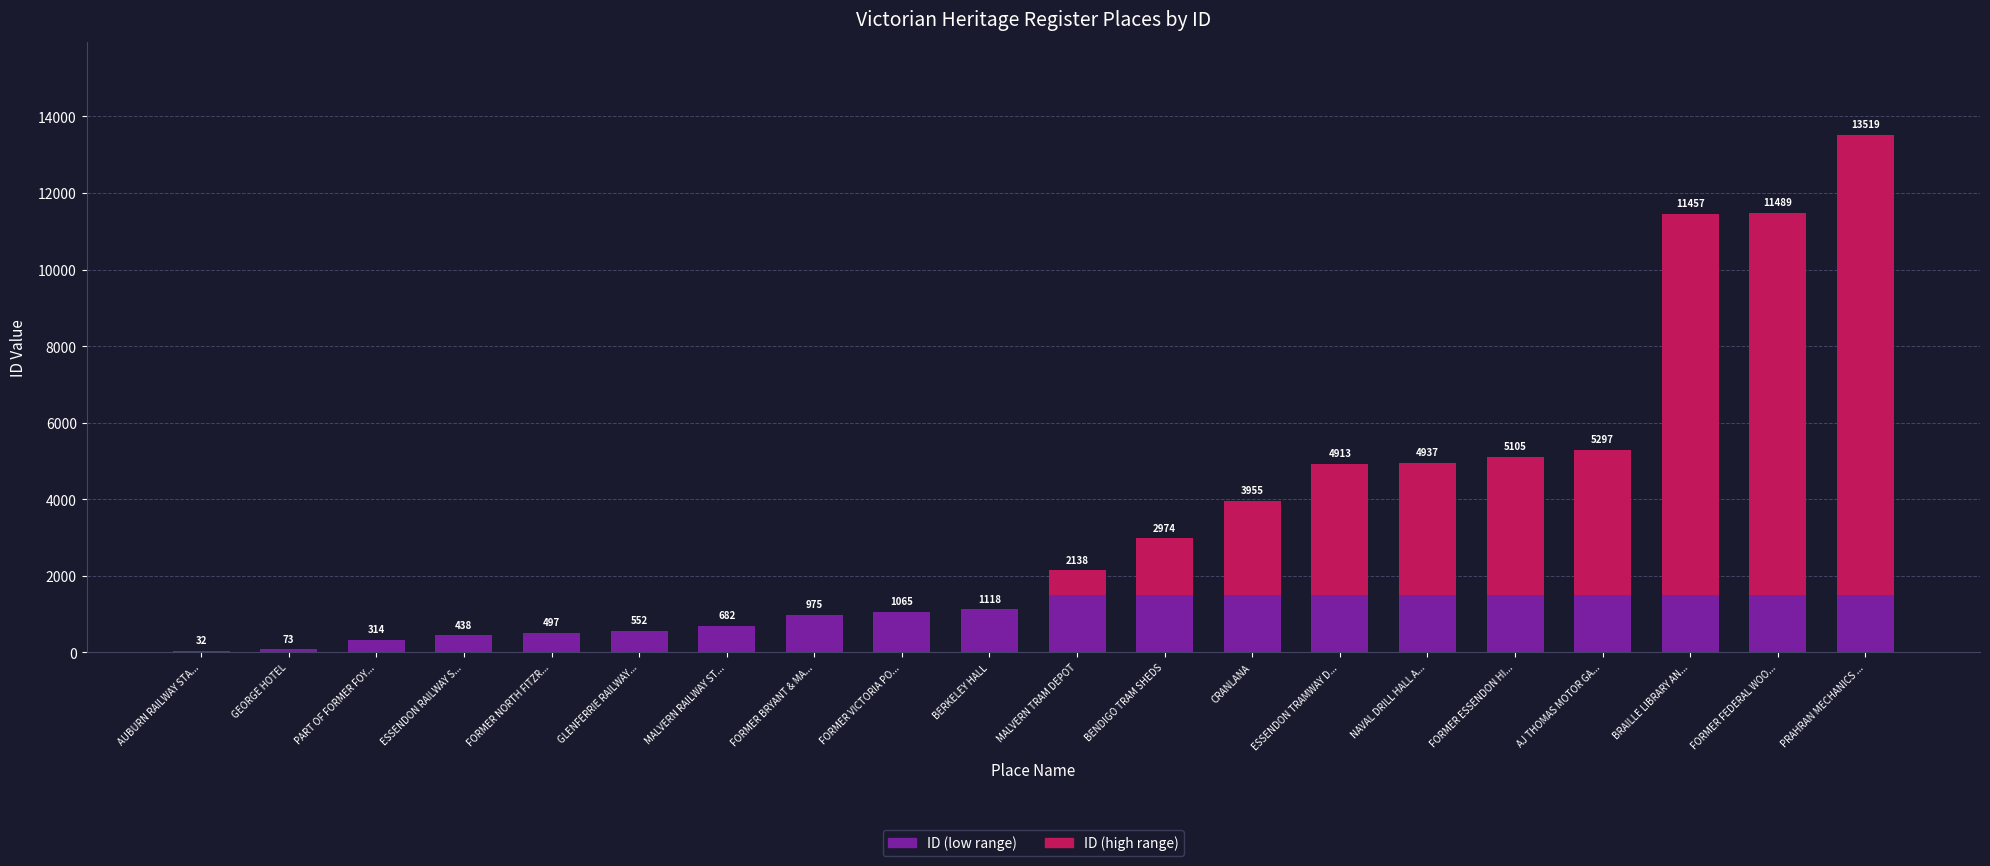

What is the approximate value of ID (low range) at GEORGE HOTEL, to the nearest 100?

100